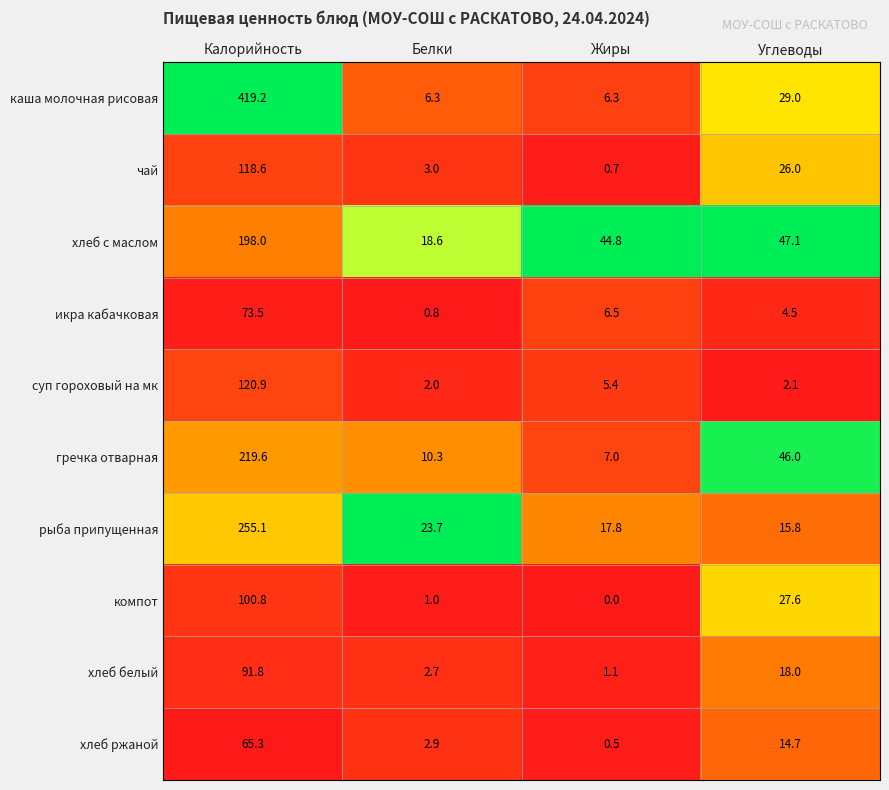

What is the approximate value of каша молочная рисовая at Калорийность?

419.2